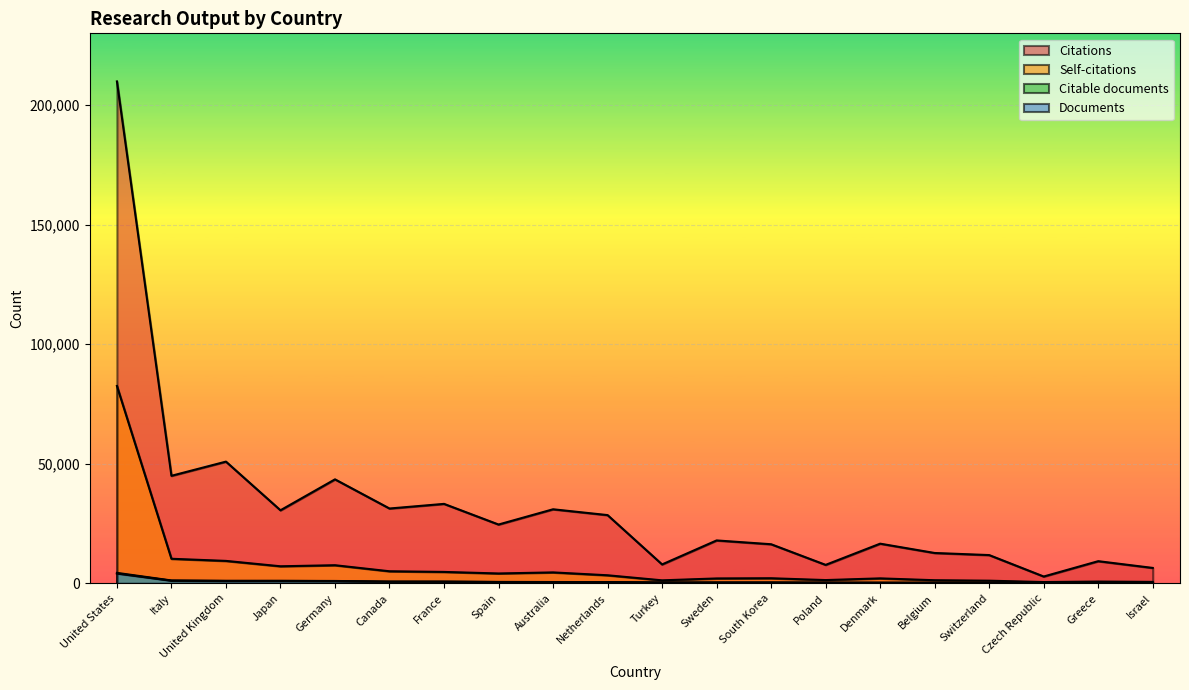

What is the difference between the Self-citations values at Belgium and Italy?

8973